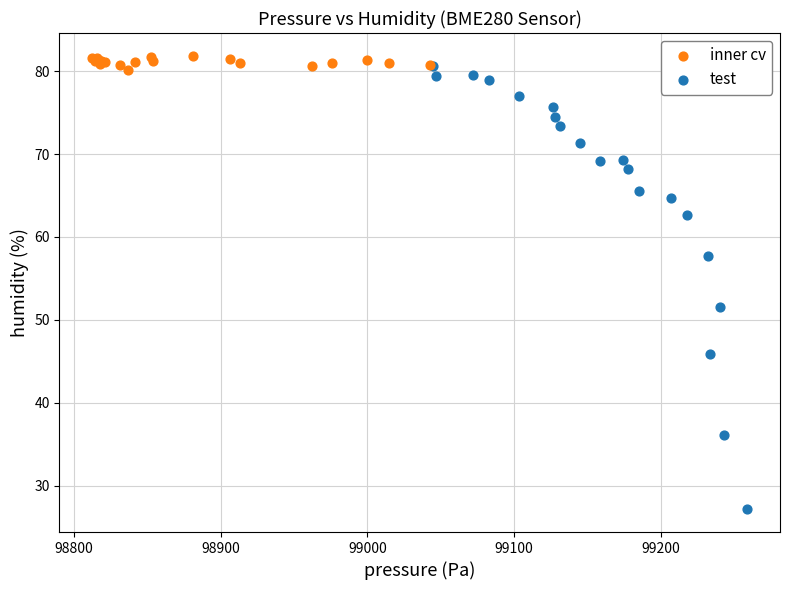

Which series has the widest spread of Y values?

test